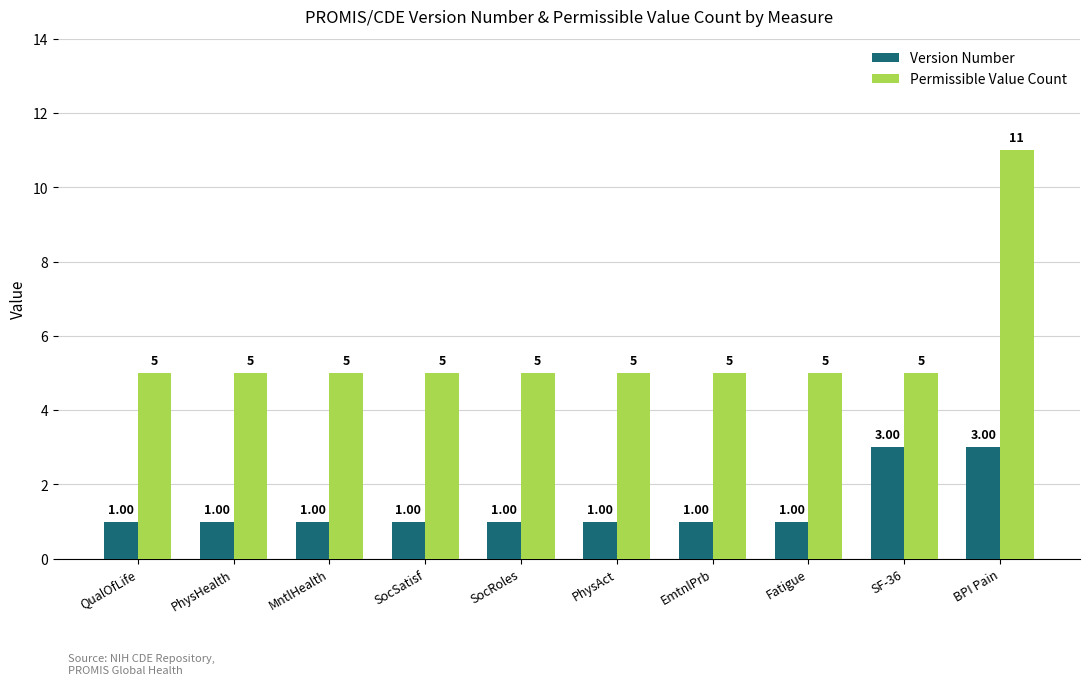

Reading left to right, extract all data points from this chart.

Version Number: 1	1	1	1	1	1	1	1	3	3
Permissible Value Count: 5	5	5	5	5	5	5	5	5	11